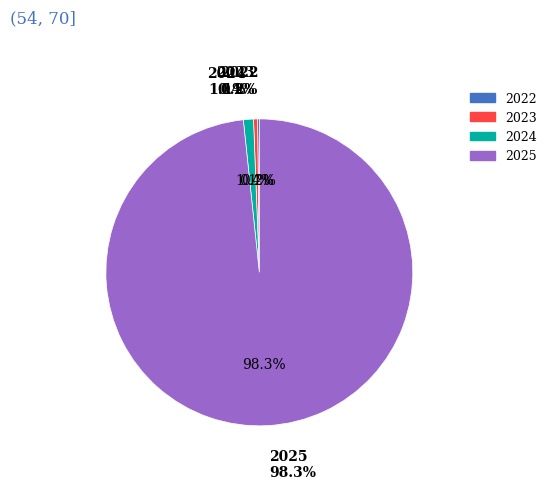

True or false: 2023 accounts for 1% of the total.

False